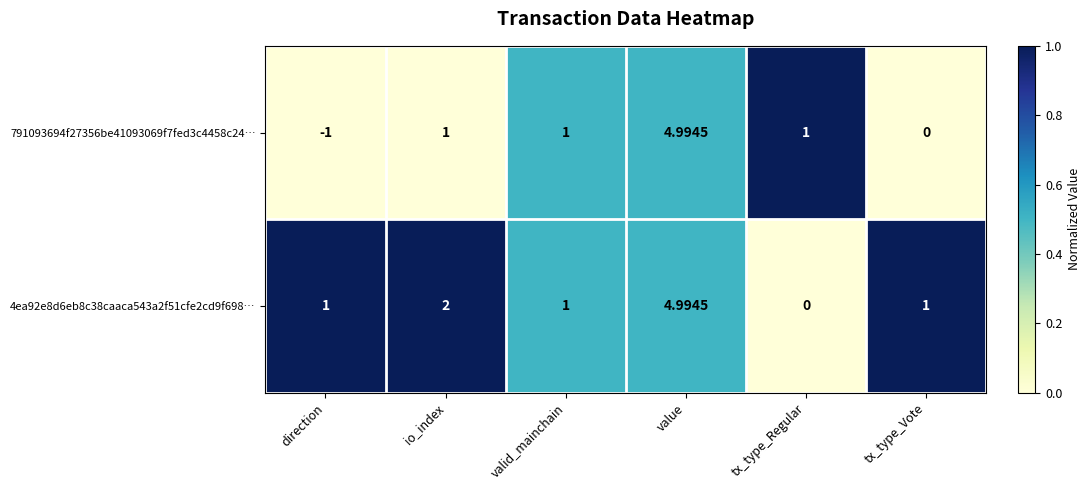

At which label is 4ea92e8d6eb8c38caaca543a2f51cfe2cd9f698… closest to 2?

io_index